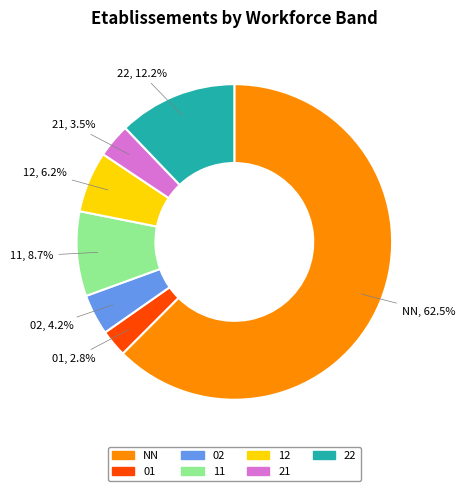

True or false: 11 accounts for 15% of the total.

False